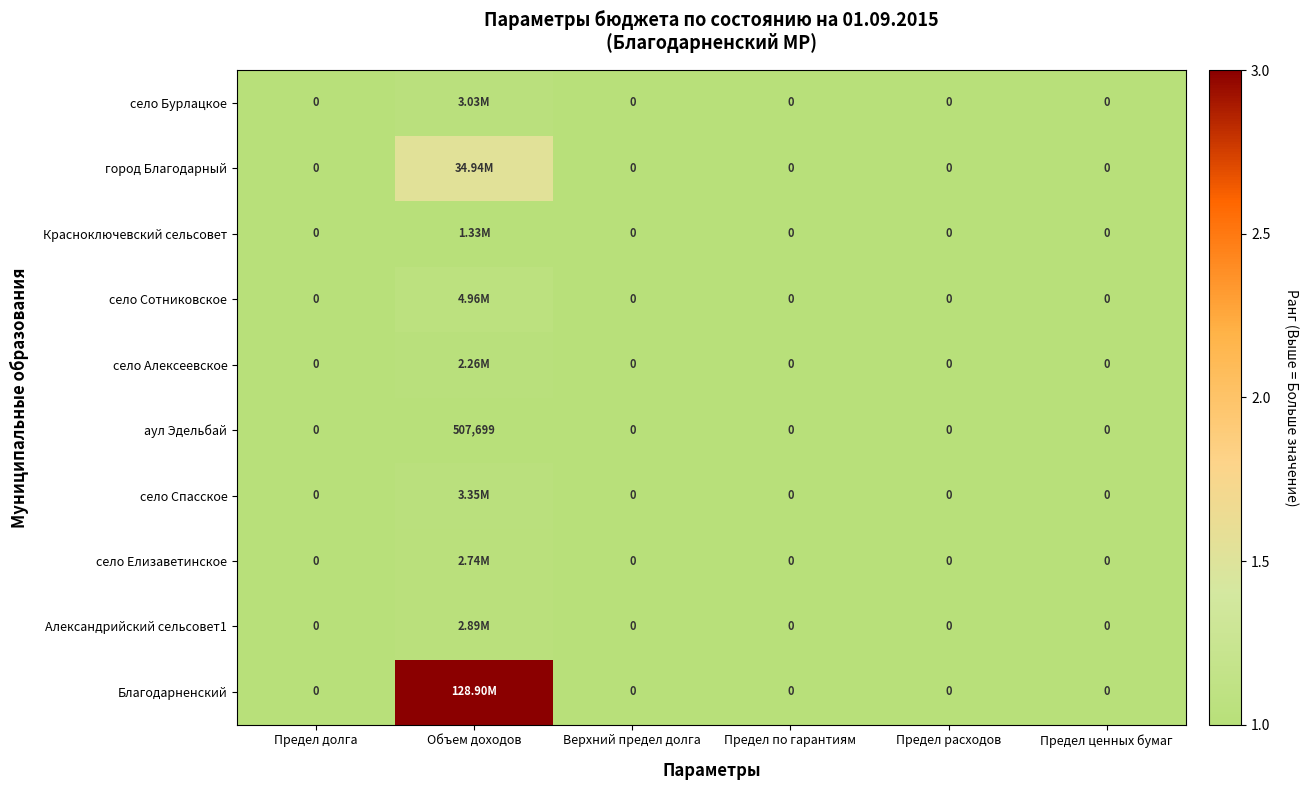

At how many categories does at least one series exceed 1?

1